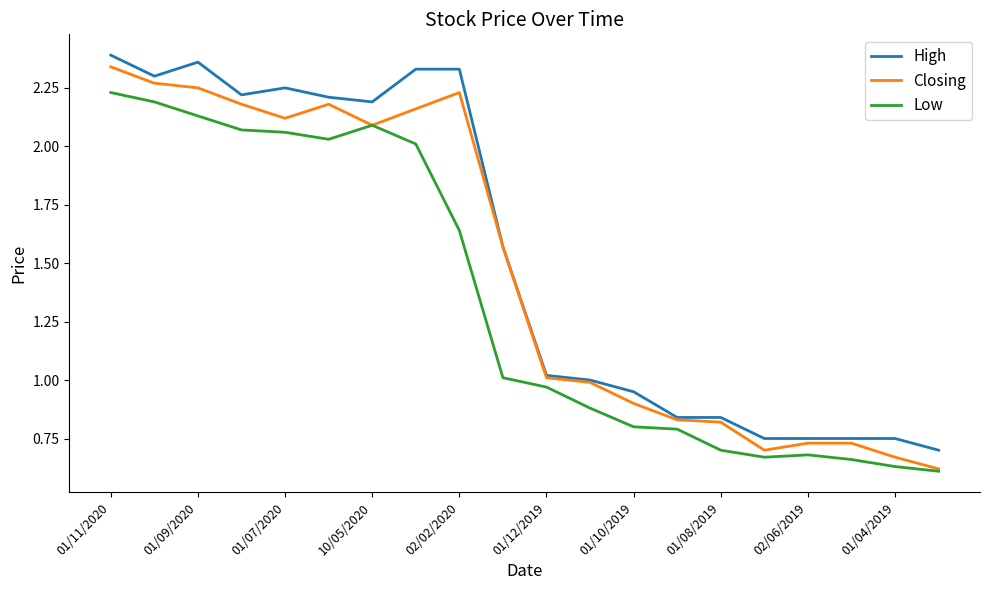

Which series has the largest total across all categories?

High